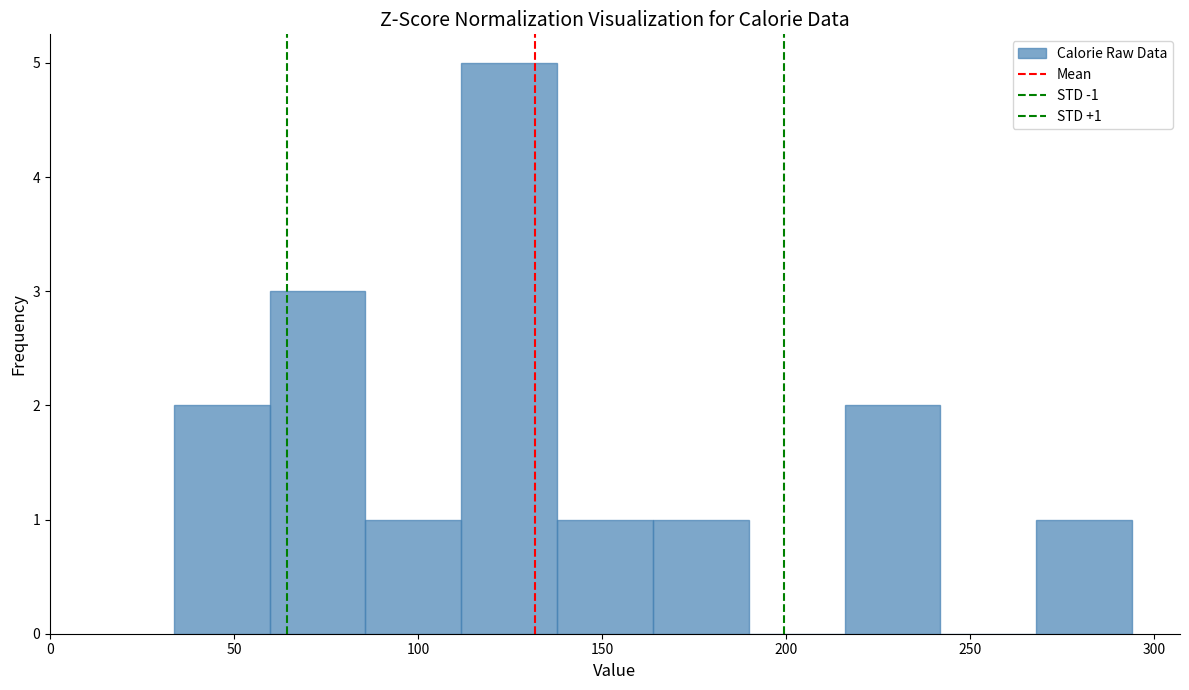

Which range on the x-axis has the tallest bar?

110 to 140